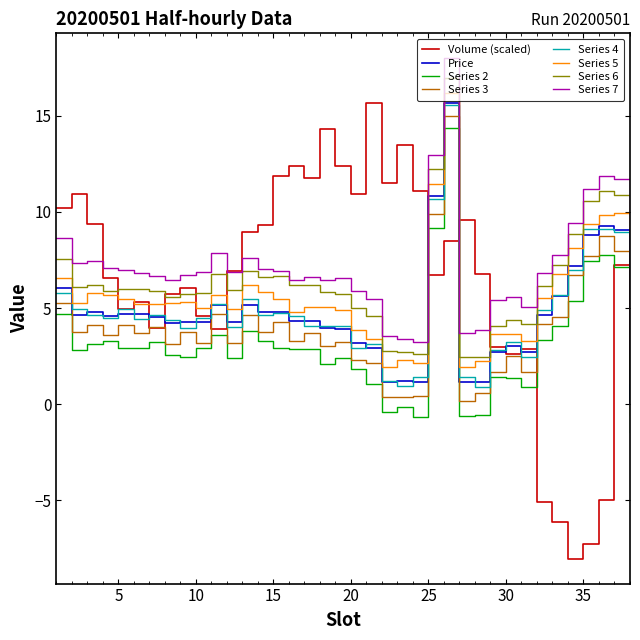

Which series has the largest range (max minus min)?

Volume (scaled)